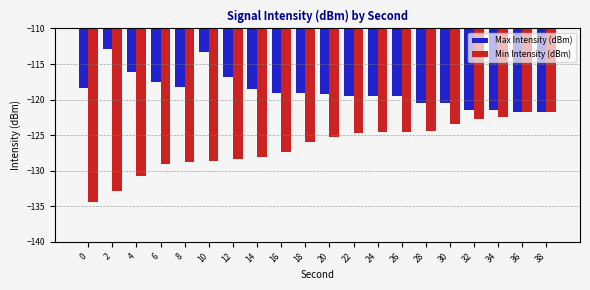

List the series in order of their peak value, lowest first.

Min Intensity (dBm), Max Intensity (dBm)